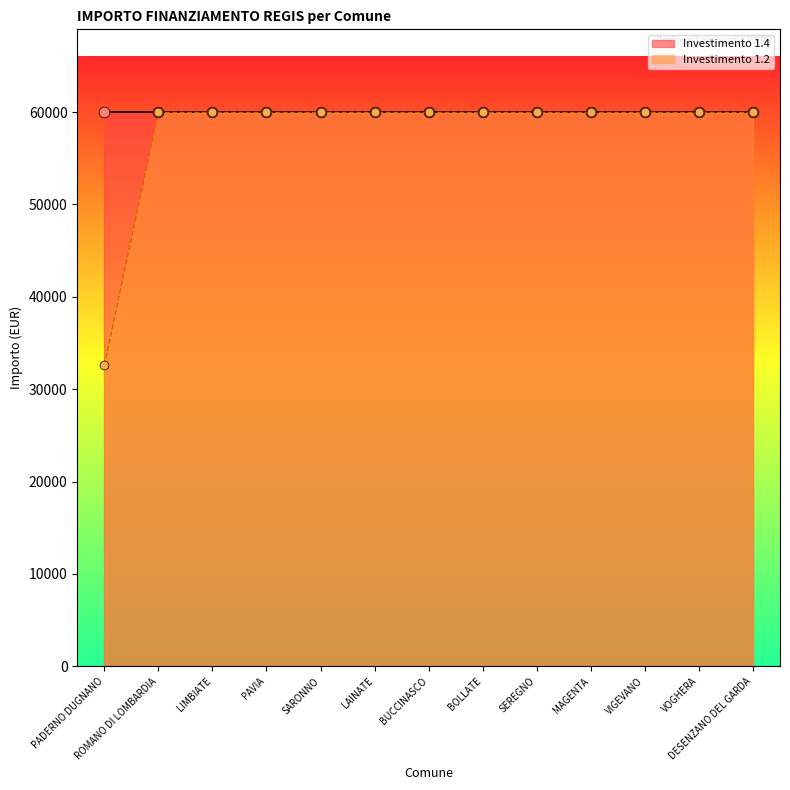

What is the ratio of the value at SEREGNO to the value at BUCCINASCO?

1.0